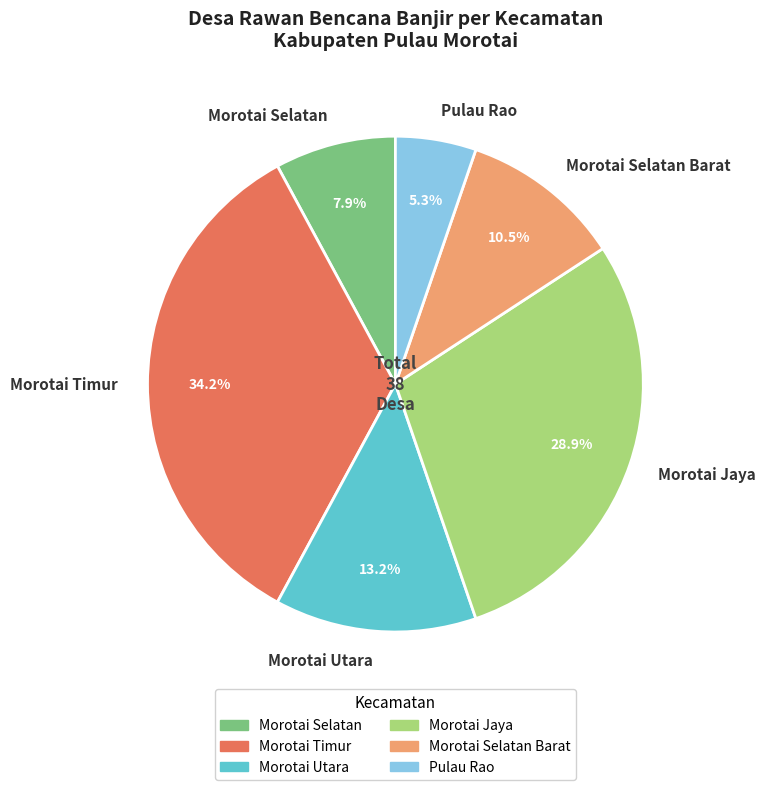

Between Morotai Selatan Barat and Pulau Rao, which is larger?

Morotai Selatan Barat